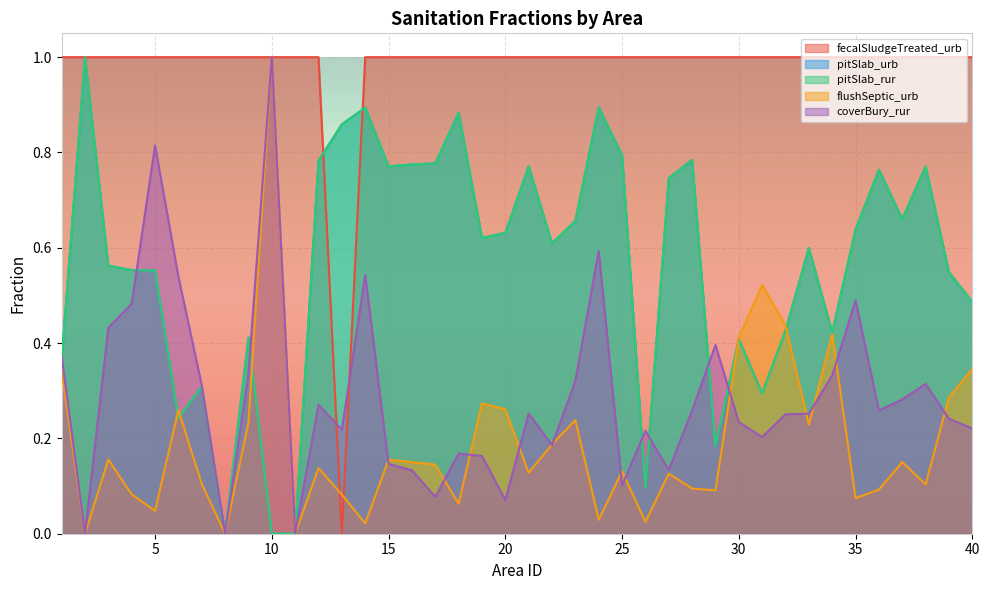

What are all the series names shown in the legend?

fecalSludgeTreated_urb, pitSlab_urb, pitSlab_rur, flushSeptic_urb, coverBury_rur